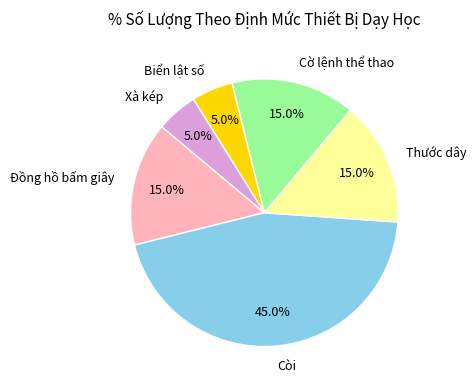

True or false: Còi accounts for 35% of the total.

False